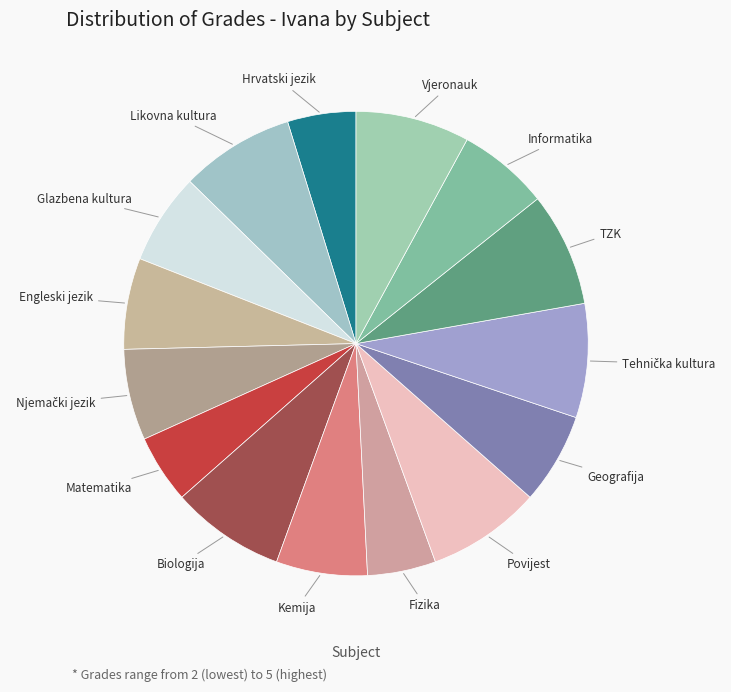

Count the number of slices in the pie.

15